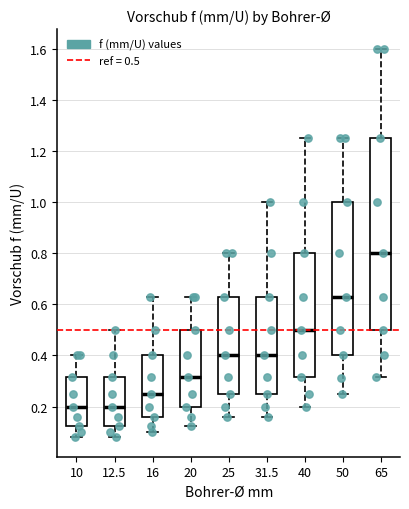

Reading left to right, read every box against the y-axis: the position of its median line, the range the box covers, and the ends of its whiskers. The values are not printed on the chart, so give them approximately, as read against the axis.

10: median 0.20, box 0.12 to 0.32, whiskers 0.08 to 0.40
12.5: median 0.20, box 0.12 to 0.32, whiskers 0.08 to 0.50
16: median 0.26, box 0.16 to 0.40, whiskers 0.10 to 0.64
20: median 0.32, box 0.20 to 0.50, whiskers 0.12 to 0.64
25: median 0.40, box 0.26 to 0.64, whiskers 0.16 to 0.80
31.5: median 0.40, box 0.26 to 0.64, whiskers 0.16 to 1.00
40: median 0.50, box 0.32 to 0.80, whiskers 0.20 to 1.26
50: median 0.64, box 0.40 to 1.00, whiskers 0.26 to 1.26
65: median 0.80, box 0.50 to 1.26, whiskers 0.32 to 1.60